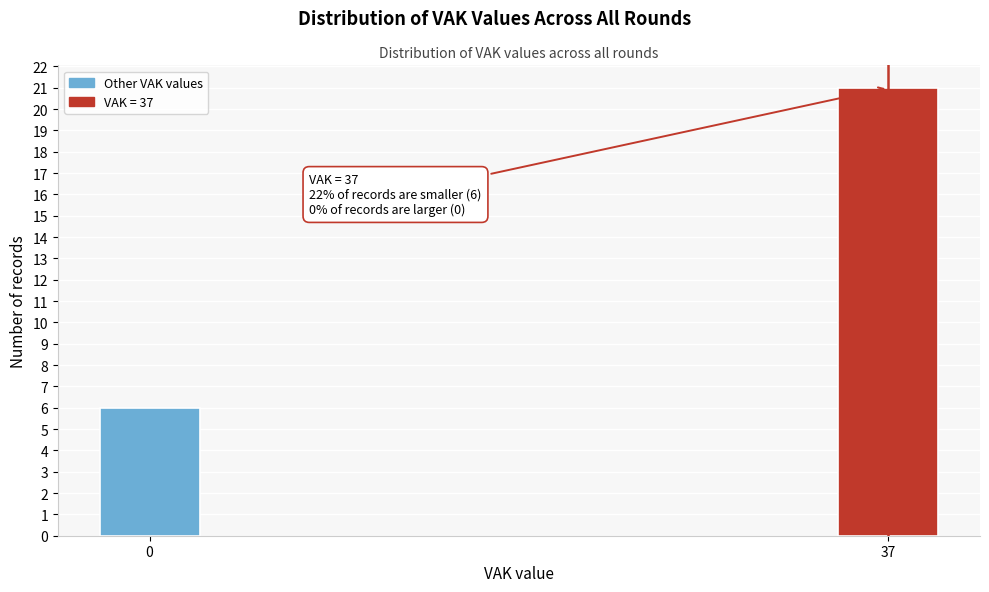

Reading left to right, what are all the values shown in this chart?

6	21